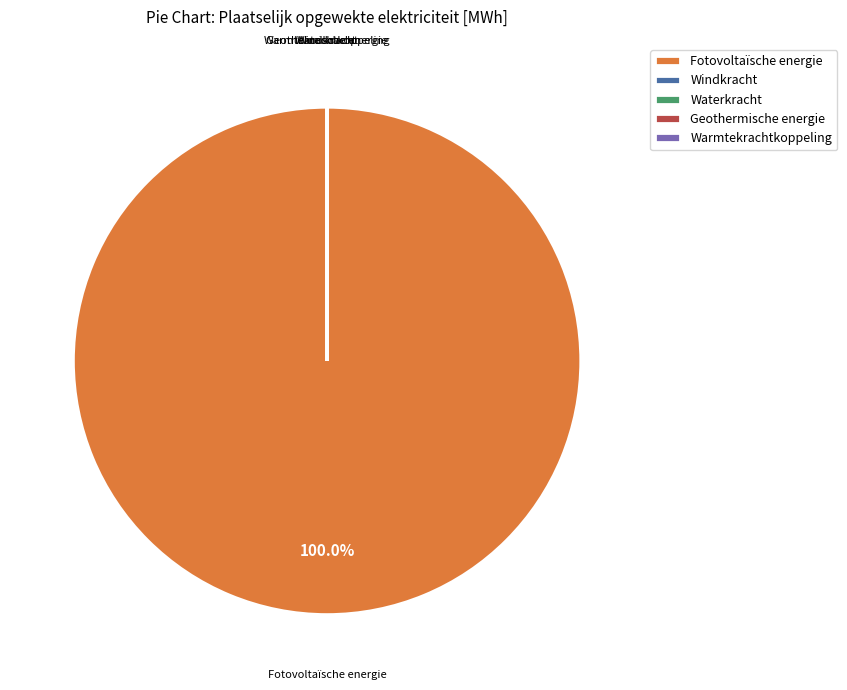

Which category accounts for the majority?

Fotovoltaïsche energie